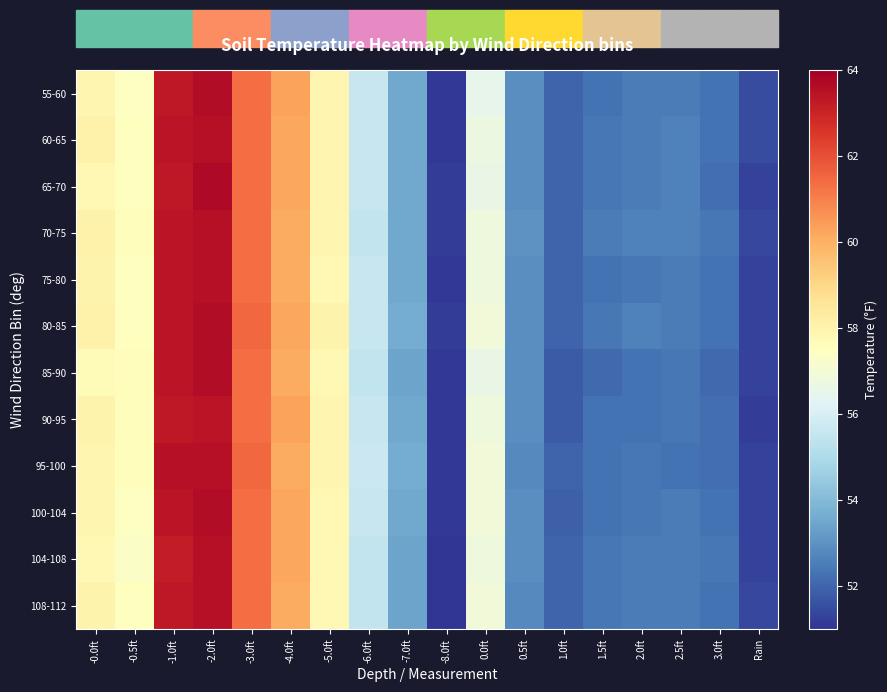

Reading left to right, transcribe all the data shown in this chart.

55-60: -0.0ft=57.9	-0.5ft=57.4	-1.0ft=63.3	-2.0ft=63.6	-3.0ft=61.4	-4.0ft=60.3	-5.0ft=57.9	-6.0ft=55.6	-7.0ft=53.5	-8.0ft=51.1	0.0ft=56.5	0.5ft=52.9	1.0ft=52.0	1.5ft=52.3	2.0ft=52.5	2.5ft=52.5	3.0ft=52.3	Rain=51.5
60-65: -0.0ft=58.1	-0.5ft=57.5	-1.0ft=63.4	-2.0ft=63.5	-3.0ft=61.4	-4.0ft=60.2	-5.0ft=57.9	-6.0ft=55.6	-7.0ft=53.5	-8.0ft=51.1	0.0ft=56.7	0.5ft=52.9	1.0ft=52.0	1.5ft=52.4	2.0ft=52.5	2.5ft=52.6	3.0ft=52.3	Rain=51.5
65-70: -0.0ft=57.8	-0.5ft=57.5	-1.0ft=63.3	-2.0ft=63.7	-3.0ft=61.4	-4.0ft=60.2	-5.0ft=57.9	-6.0ft=55.6	-7.0ft=53.5	-8.0ft=51.2	0.0ft=56.6	0.5ft=52.9	1.0ft=52.0	1.5ft=52.4	2.0ft=52.5	2.5ft=52.6	3.0ft=52.2	Rain=51.3
70-75: -0.0ft=58.1	-0.5ft=57.6	-1.0ft=63.4	-2.0ft=63.5	-3.0ft=61.4	-4.0ft=60.1	-5.0ft=57.9	-6.0ft=55.5	-7.0ft=53.5	-8.0ft=51.2	0.0ft=56.8	0.5ft=53.0	1.0ft=52.0	1.5ft=52.5	2.0ft=52.6	2.5ft=52.6	3.0ft=52.4	Rain=51.4
75-80: -0.0ft=58.0	-0.5ft=57.5	-1.0ft=63.4	-2.0ft=63.5	-3.0ft=61.4	-4.0ft=60.1	-5.0ft=57.8	-6.0ft=55.6	-7.0ft=53.5	-8.0ft=51.1	0.0ft=56.8	0.5ft=52.9	1.0ft=52.0	1.5ft=52.3	2.0ft=52.4	2.5ft=52.5	3.0ft=52.3	Rain=51.3
80-85: -0.0ft=58.1	-0.5ft=57.5	-1.0ft=63.4	-2.0ft=63.6	-3.0ft=61.5	-4.0ft=60.2	-5.0ft=58.0	-6.0ft=55.6	-7.0ft=53.6	-8.0ft=51.2	0.0ft=56.9	0.5ft=52.9	1.0ft=52.0	1.5ft=52.4	2.0ft=52.6	2.5ft=52.5	3.0ft=52.3	Rain=51.3
85-90: -0.0ft=57.7	-0.5ft=57.6	-1.0ft=63.4	-2.0ft=63.6	-3.0ft=61.4	-4.0ft=60.1	-5.0ft=57.8	-6.0ft=55.5	-7.0ft=53.4	-8.0ft=51.1	0.0ft=56.6	0.5ft=52.9	1.0ft=51.8	1.5ft=52.1	2.0ft=52.3	2.5ft=52.4	3.0ft=52.1	Rain=51.3
90-95: -0.0ft=58.0	-0.5ft=57.6	-1.0ft=63.3	-2.0ft=63.4	-3.0ft=61.4	-4.0ft=60.3	-5.0ft=57.9	-6.0ft=55.6	-7.0ft=53.5	-8.0ft=51.1	0.0ft=56.8	0.5ft=52.9	1.0ft=51.8	1.5ft=52.3	2.0ft=52.3	2.5ft=52.4	3.0ft=52.2	Rain=51.2
95-100: -0.0ft=57.9	-0.5ft=57.6	-1.0ft=63.5	-2.0ft=63.5	-3.0ft=61.5	-4.0ft=60.1	-5.0ft=57.9	-6.0ft=55.7	-7.0ft=53.6	-8.0ft=51.1	0.0ft=56.9	0.5ft=52.8	1.0ft=52.0	1.5ft=52.3	2.0ft=52.4	2.5ft=52.3	3.0ft=52.2	Rain=51.3
100-104: -0.0ft=57.9	-0.5ft=57.4	-1.0ft=63.4	-2.0ft=63.6	-3.0ft=61.4	-4.0ft=60.2	-5.0ft=57.8	-6.0ft=55.6	-7.0ft=53.5	-8.0ft=51.1	0.0ft=56.9	0.5ft=52.9	1.0ft=51.9	1.5ft=52.3	2.0ft=52.4	2.5ft=52.5	3.0ft=52.3	Rain=51.3
104-108: -0.0ft=57.8	-0.5ft=57.3	-1.0ft=63.2	-2.0ft=63.5	-3.0ft=61.4	-4.0ft=60.2	-5.0ft=57.8	-6.0ft=55.5	-7.0ft=53.4	-8.0ft=51.0	0.0ft=56.8	0.5ft=52.9	1.0ft=52.0	1.5ft=52.4	2.0ft=52.5	2.5ft=52.5	3.0ft=52.4	Rain=51.3
108-112: -0.0ft=58.0	-0.5ft=57.5	-1.0ft=63.3	-2.0ft=63.5	-3.0ft=61.4	-4.0ft=60.1	-5.0ft=57.8	-6.0ft=55.5	-7.0ft=53.4	-8.0ft=51.0	0.0ft=56.9	0.5ft=52.8	1.0ft=52.0	1.5ft=52.4	2.0ft=52.5	2.5ft=52.5	3.0ft=52.3	Rain=51.4